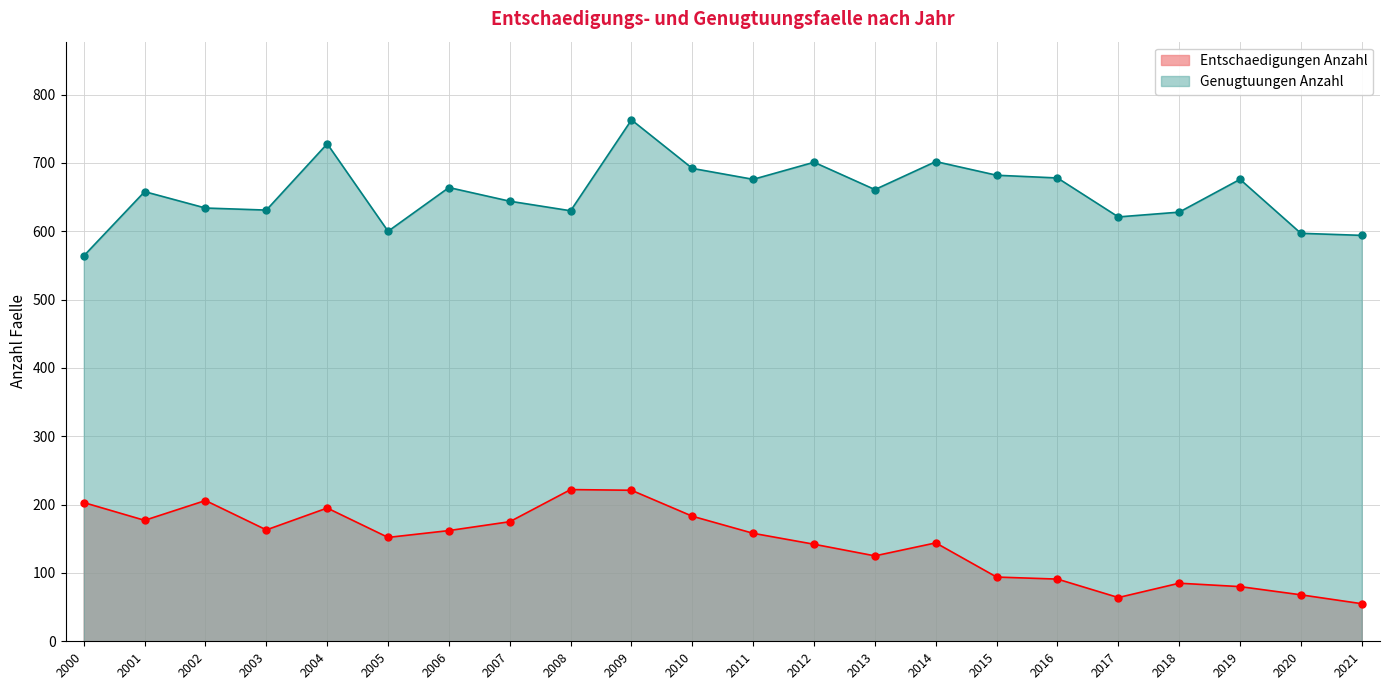

Is it true that Entschaedigungen Anzahl equals 144 at 2014?

True